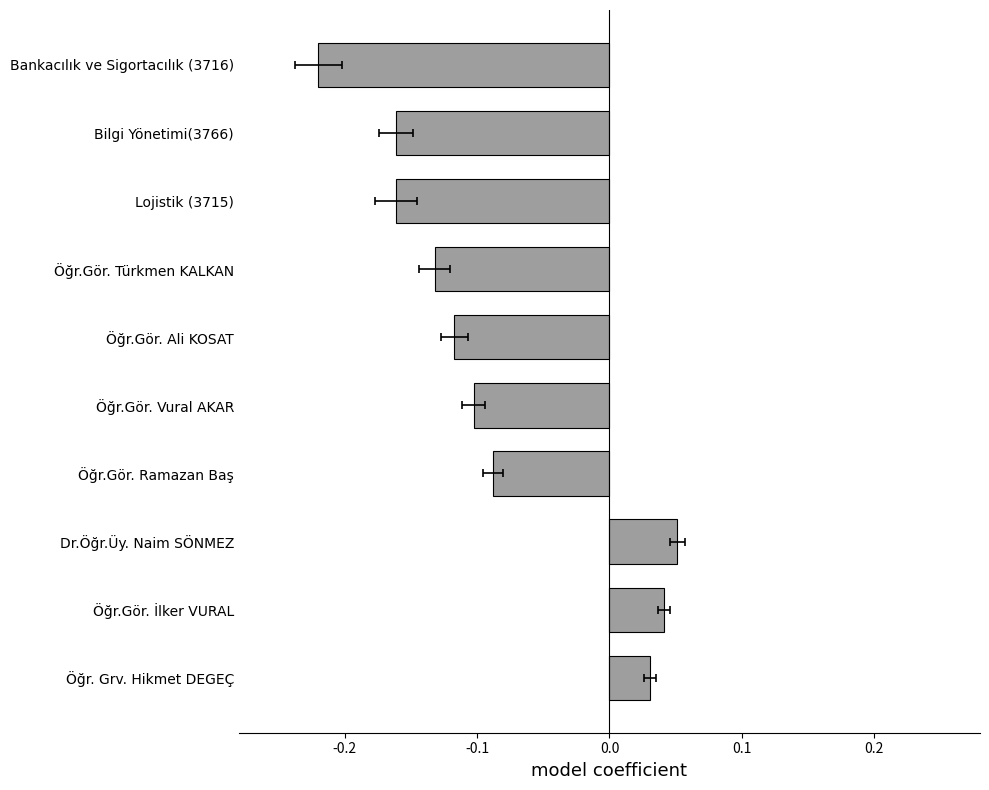

What is the smallest value displayed?

-0.2